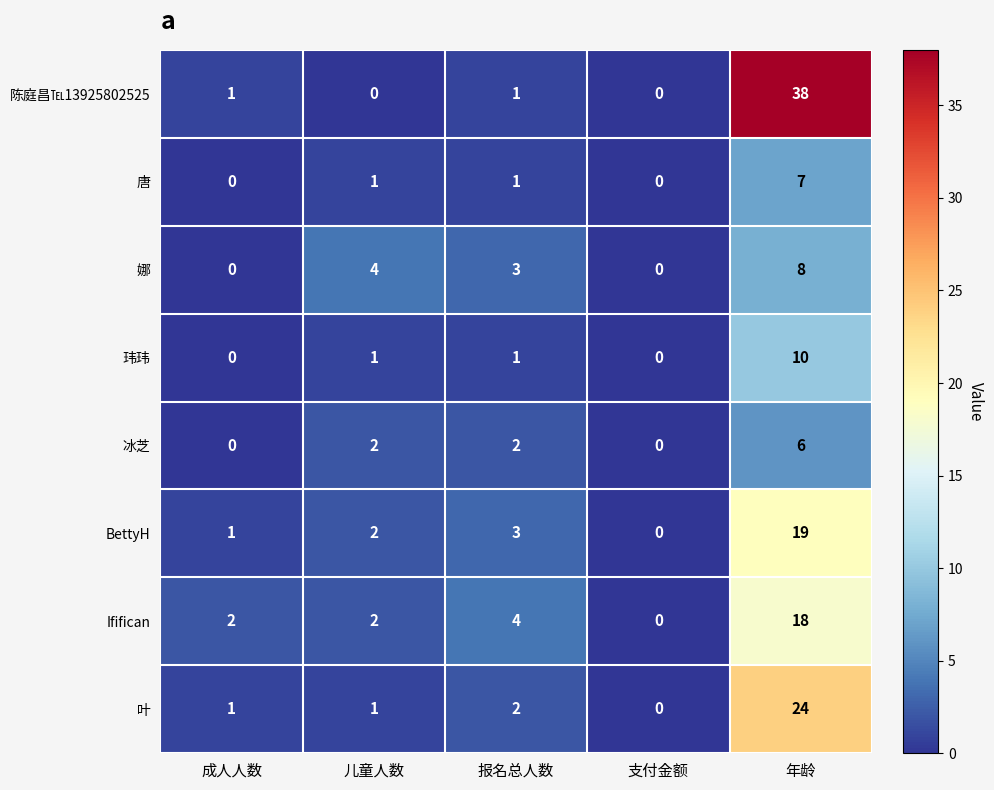

What is the total value across all series at 成人人数?

5